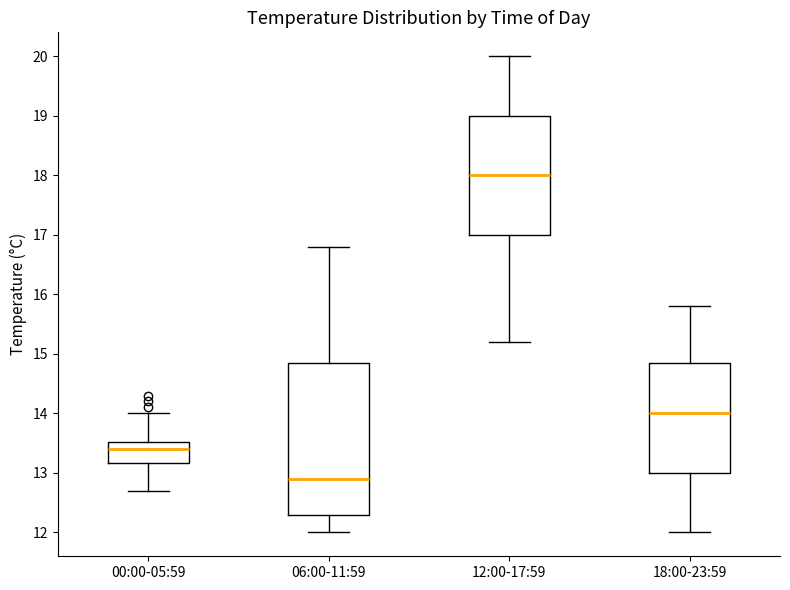

Which box's median line is the highest?

12:00-17:59